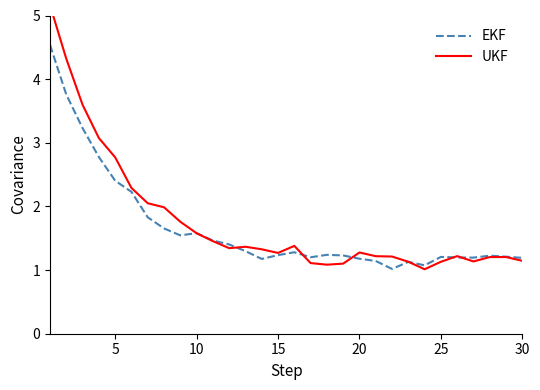

Does the chart display data point markers on the line(s)?

No